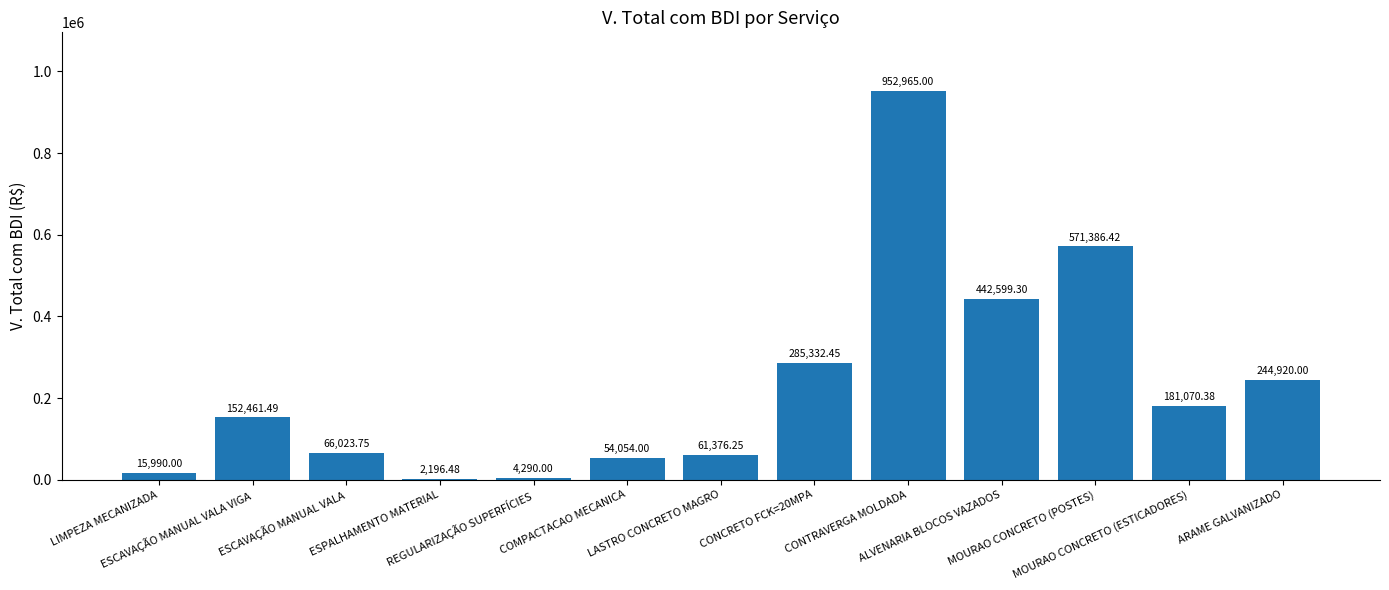

How many values exceed 152461?

7